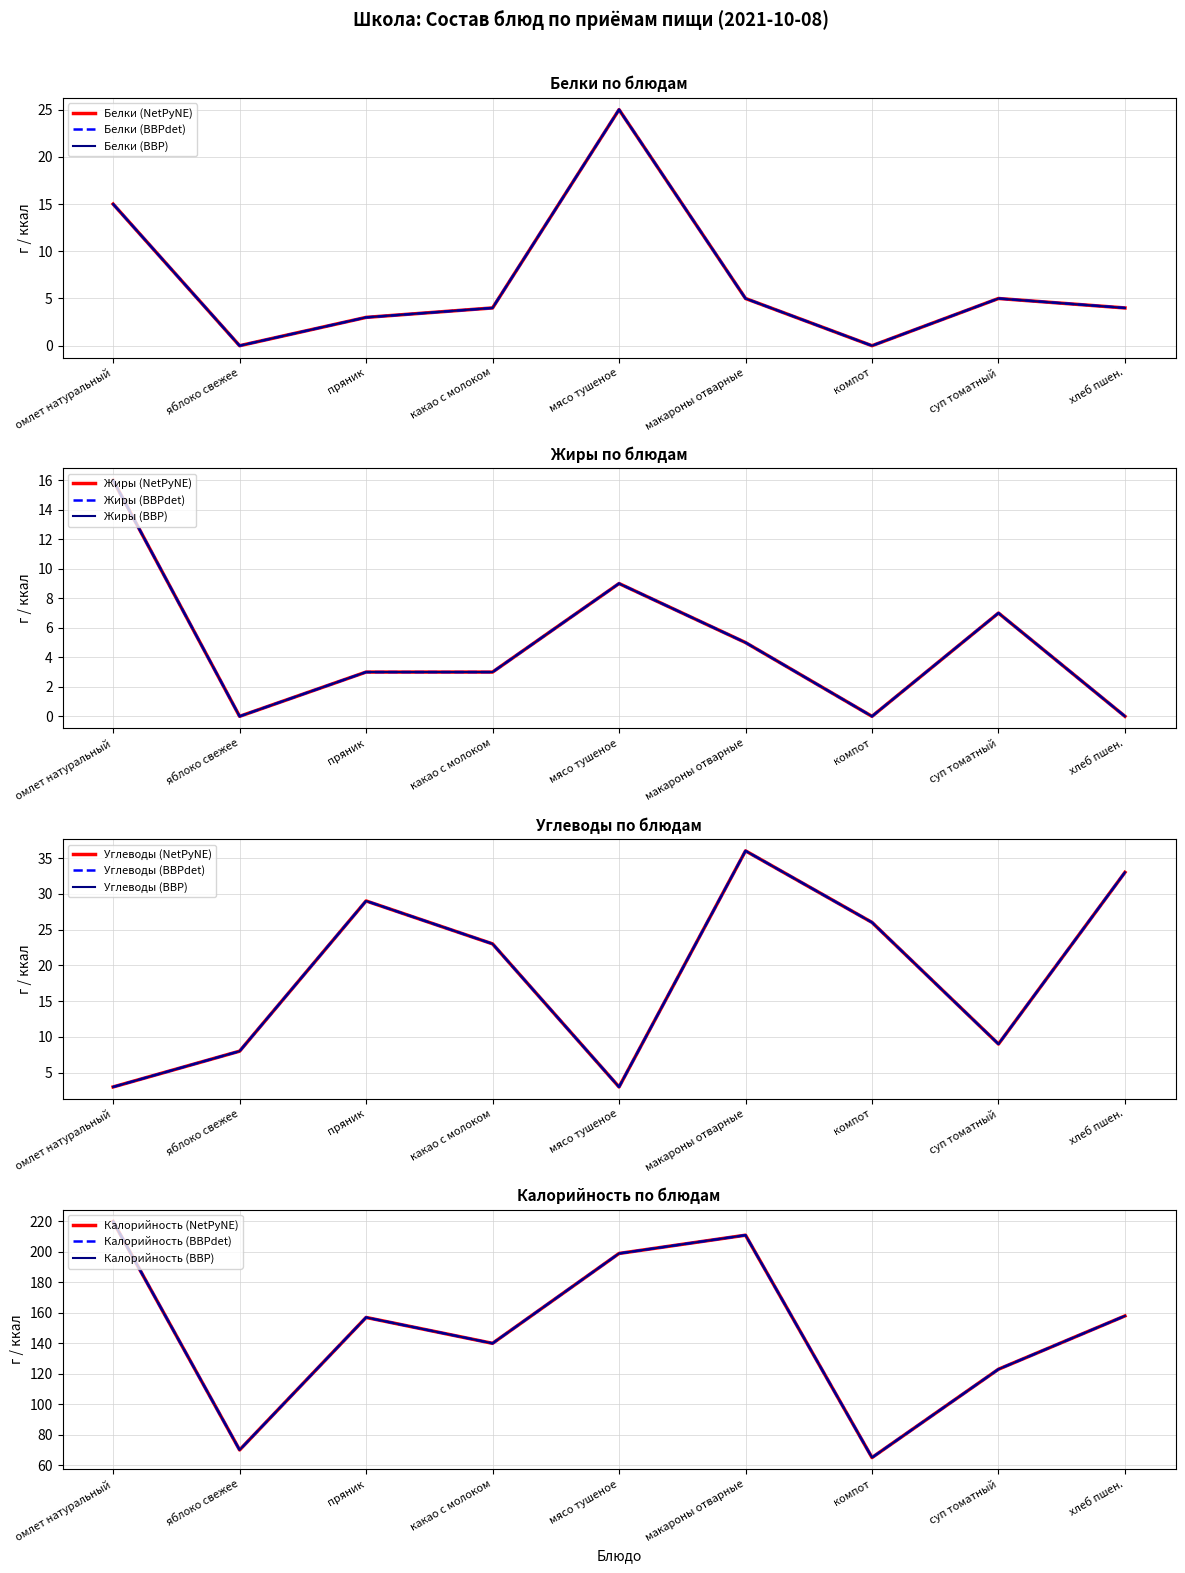

What is the sum of all Калорийность (Жиры) values?

43